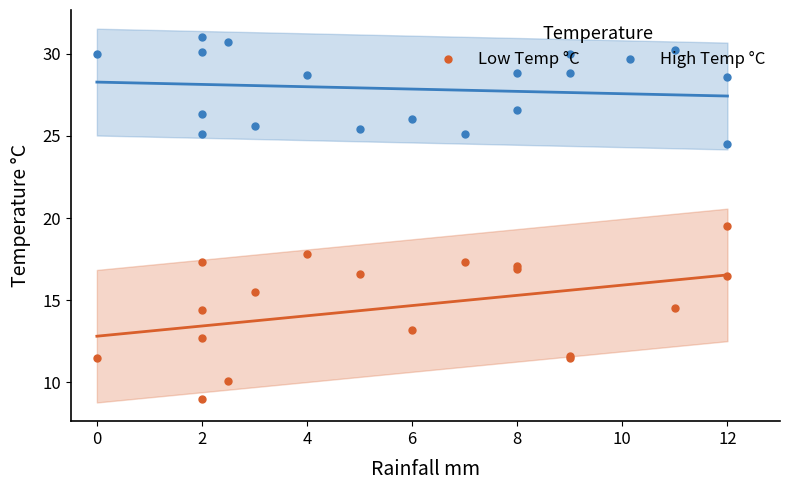

What is the sum of all Low Temp °C values?

263.0